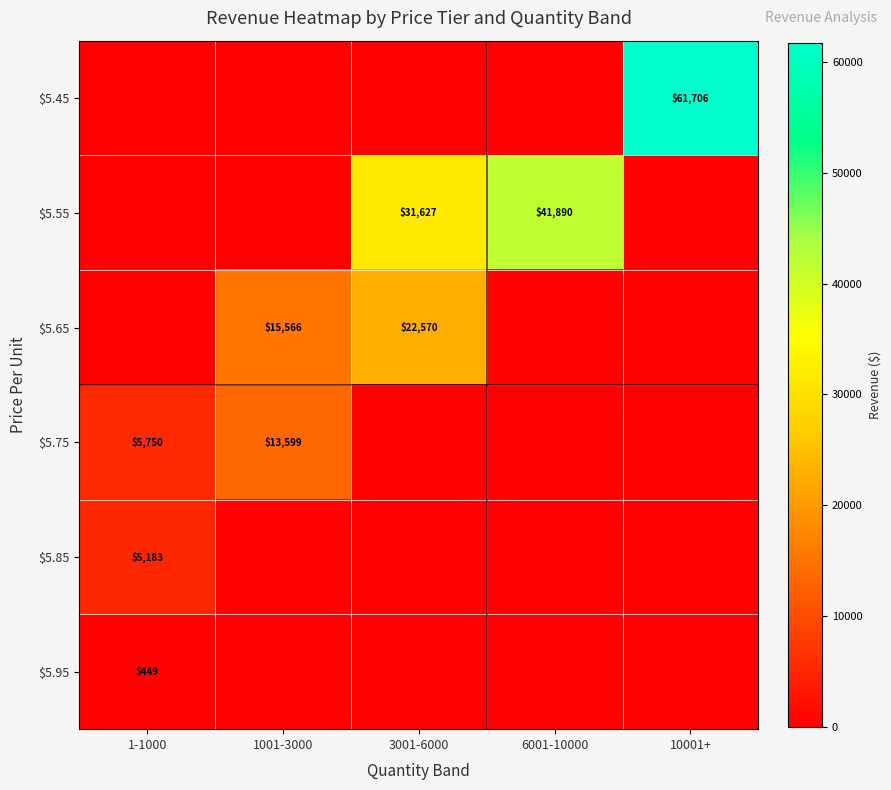

Which label corresponds to the largest value in the chart?

10001+